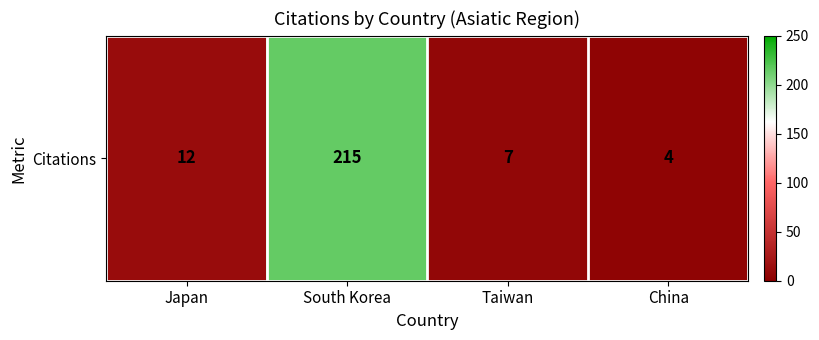

The chart shows a value of 4 at China. True or false?

True